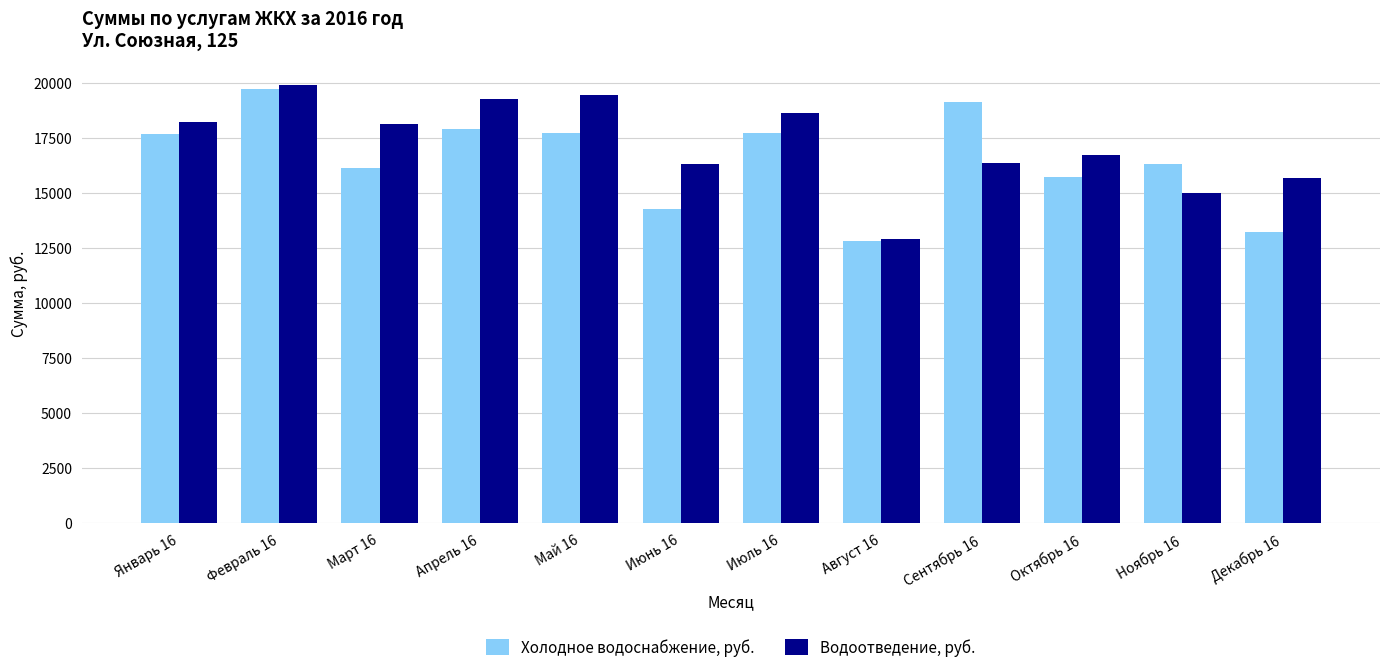

What is the difference between the Холодное водоснабжение, руб. values at Ноябрь 16 and Декабрь 16?

3101.3